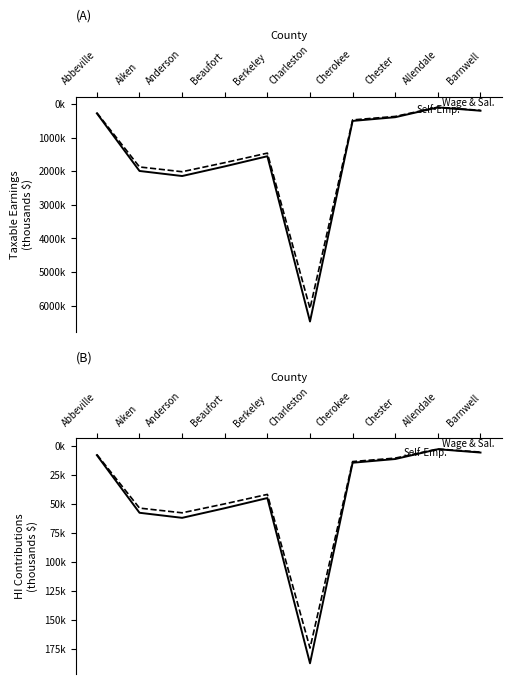

Which series has the largest total across all categories?

Taxable Earnings (Wage & Salary)